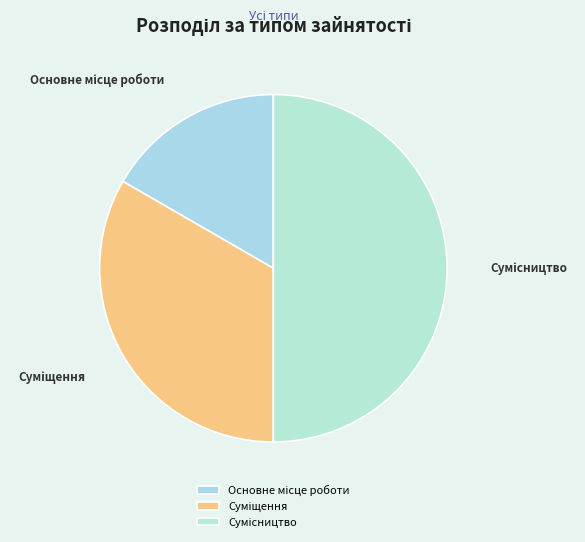

Combined, what portion of the pie is Суміщення and Сумісництво?

83.3%